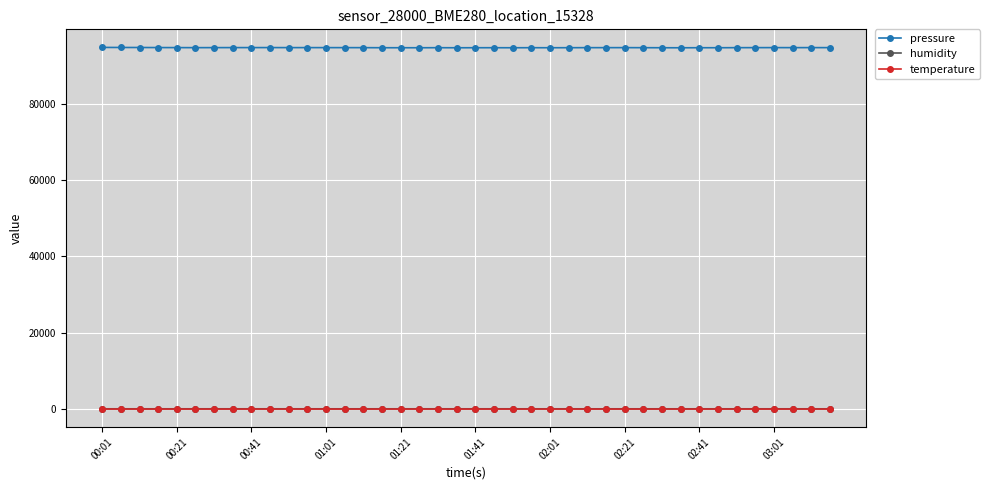

Which series has the widest spread of values?

pressure